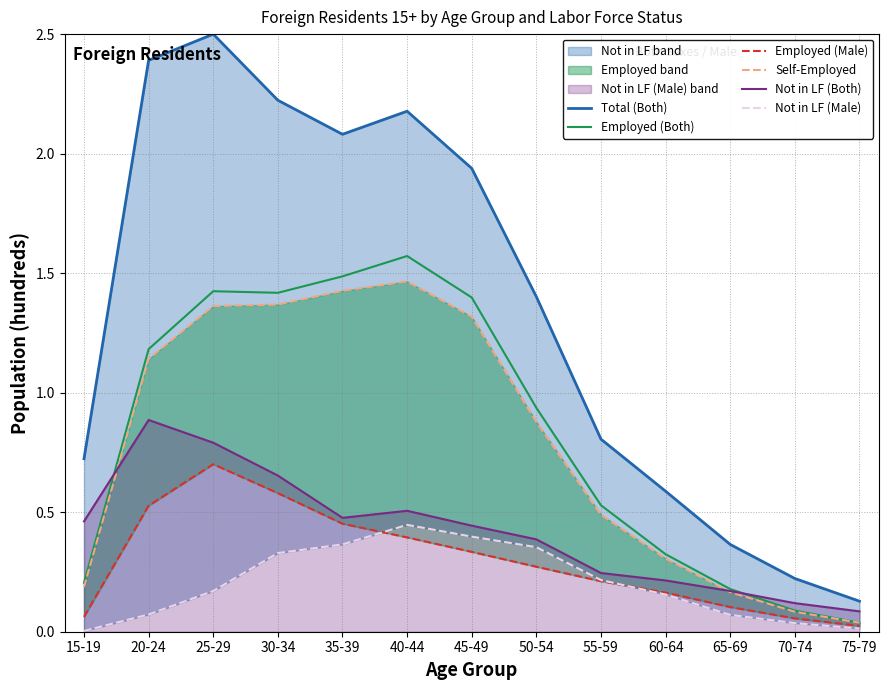

Does the chart have visible grid lines?

Yes